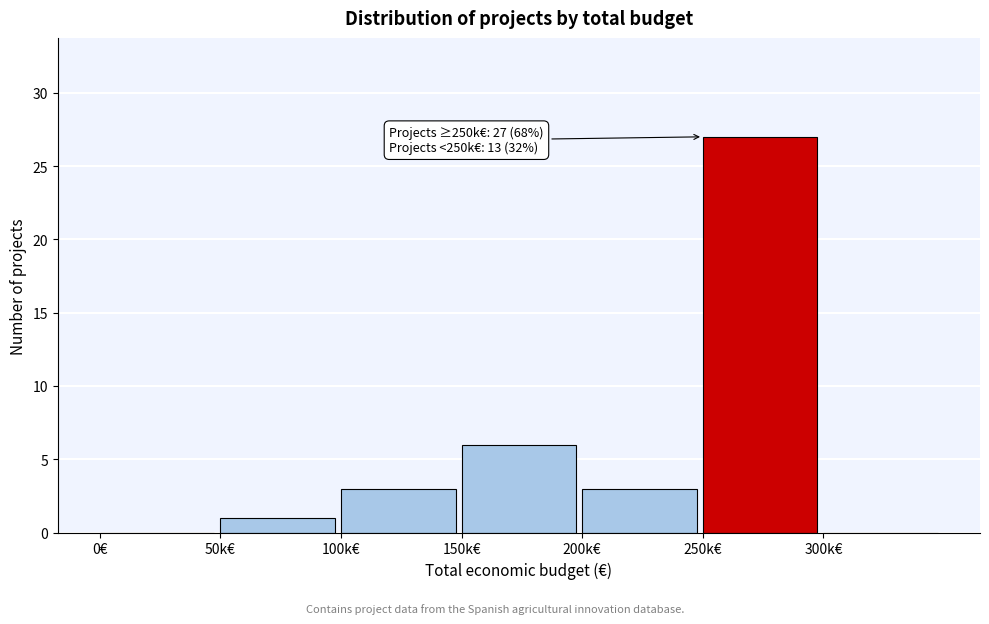

Reading left to right, list all the values displayed in this chart.

0€=0	50k€=1	100k€=3	150k€=6	200k€=3	250k€=27	300k€=0